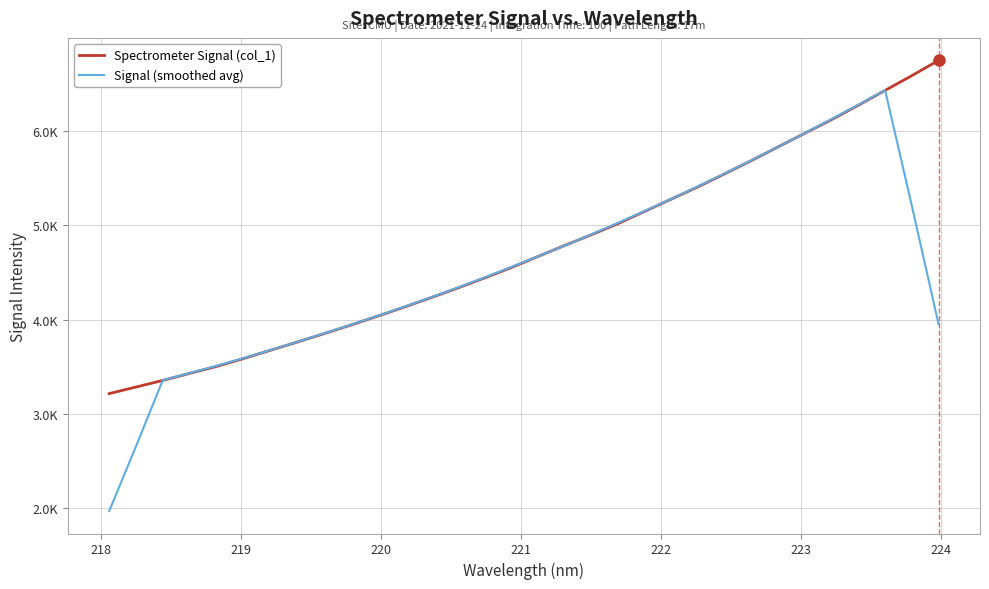

True or false: Spectrometer Signal (col_1) and Signal (smoothed avg) intersect in this chart.

True